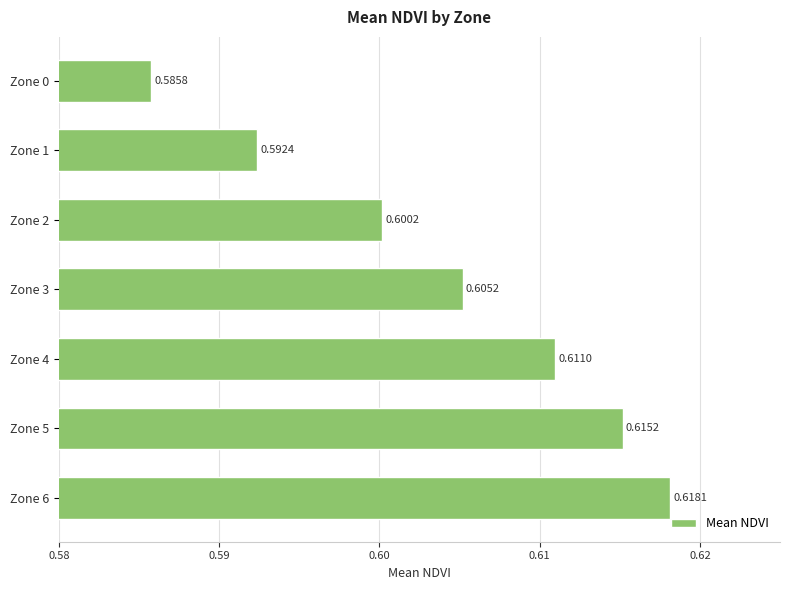

List the labels in order of value, largest first.

Zone 6, Zone 5, Zone 4, Zone 3, Zone 2, Zone 1, Zone 0